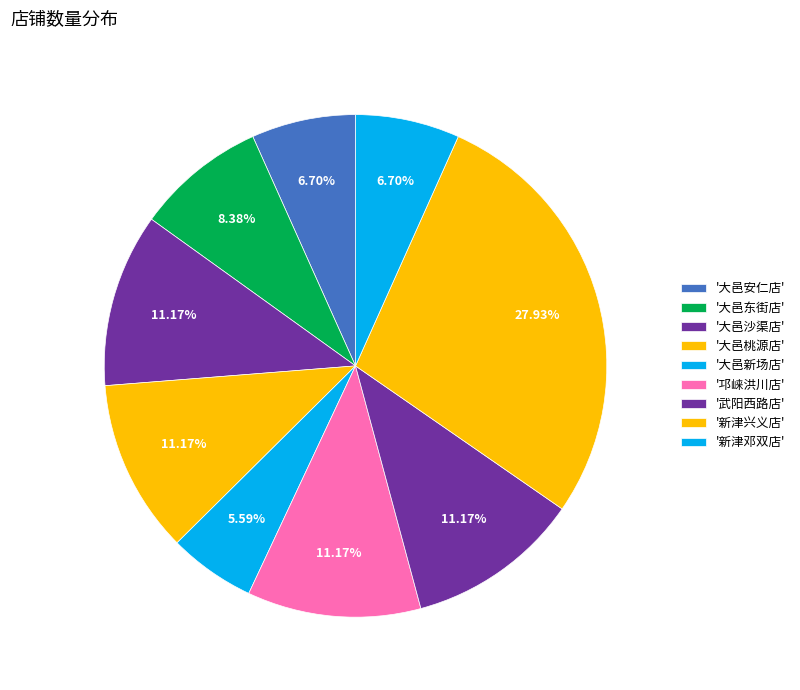

How many slices are in this pie chart?

9